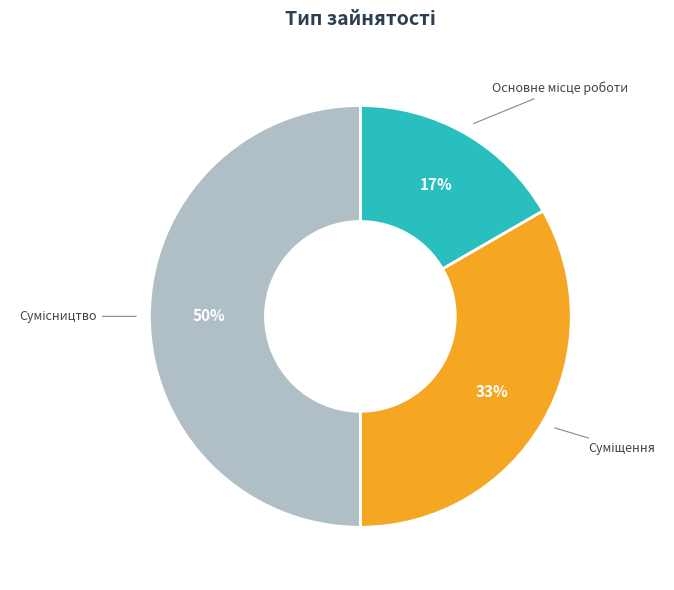

To the nearest percent, what is the average slice percentage?

33%